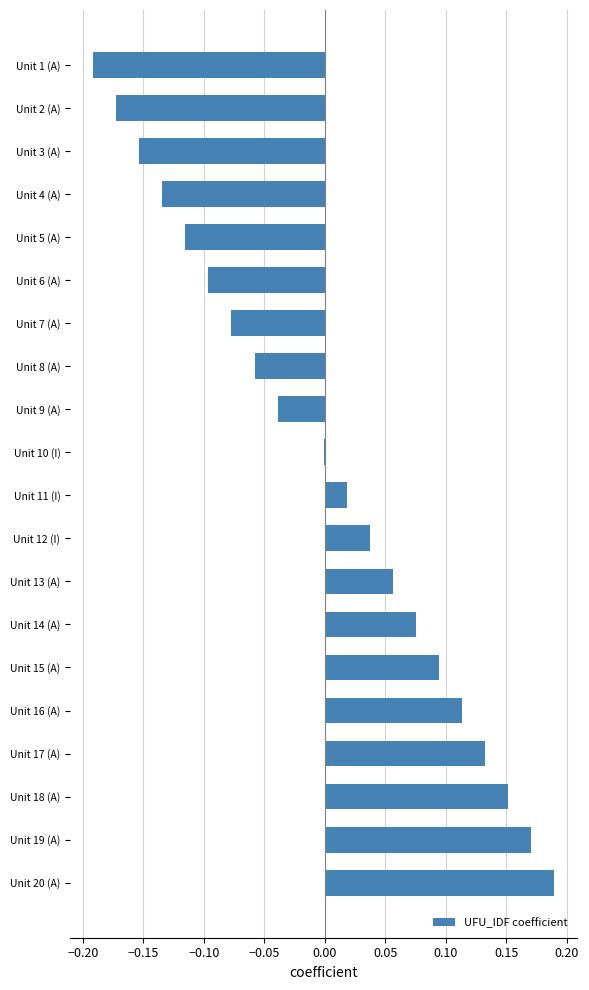

The chart shows a value of 0.1 at Unit 19 (A). True or false?

False